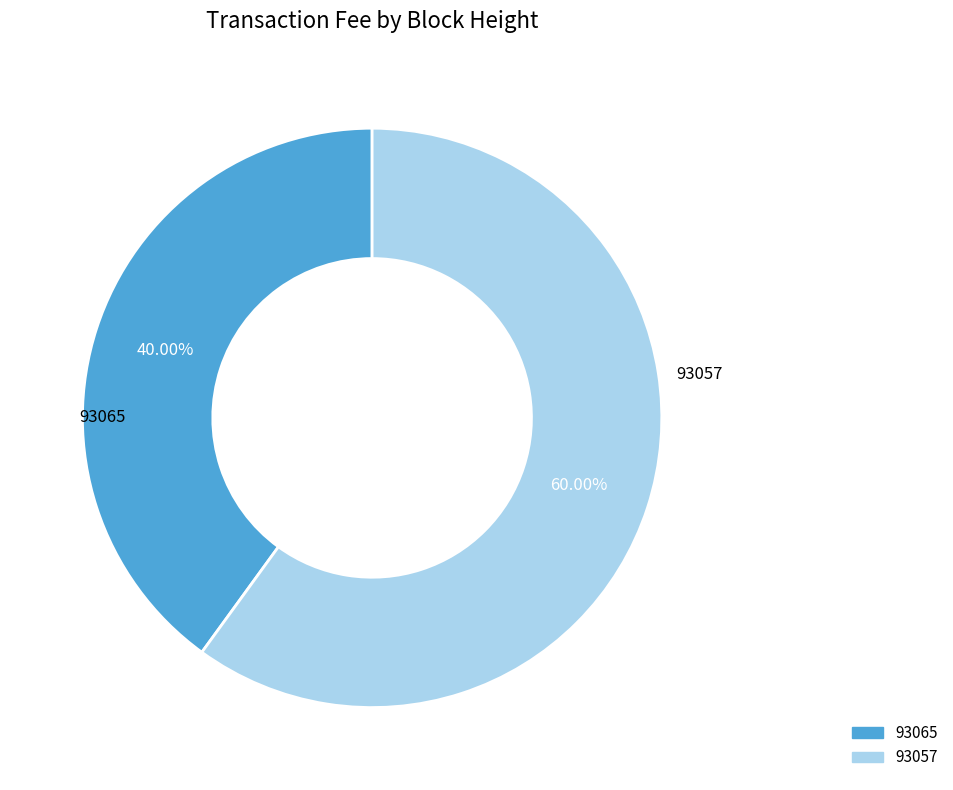

Rank the categories by value from lowest to highest.

93065, 93057